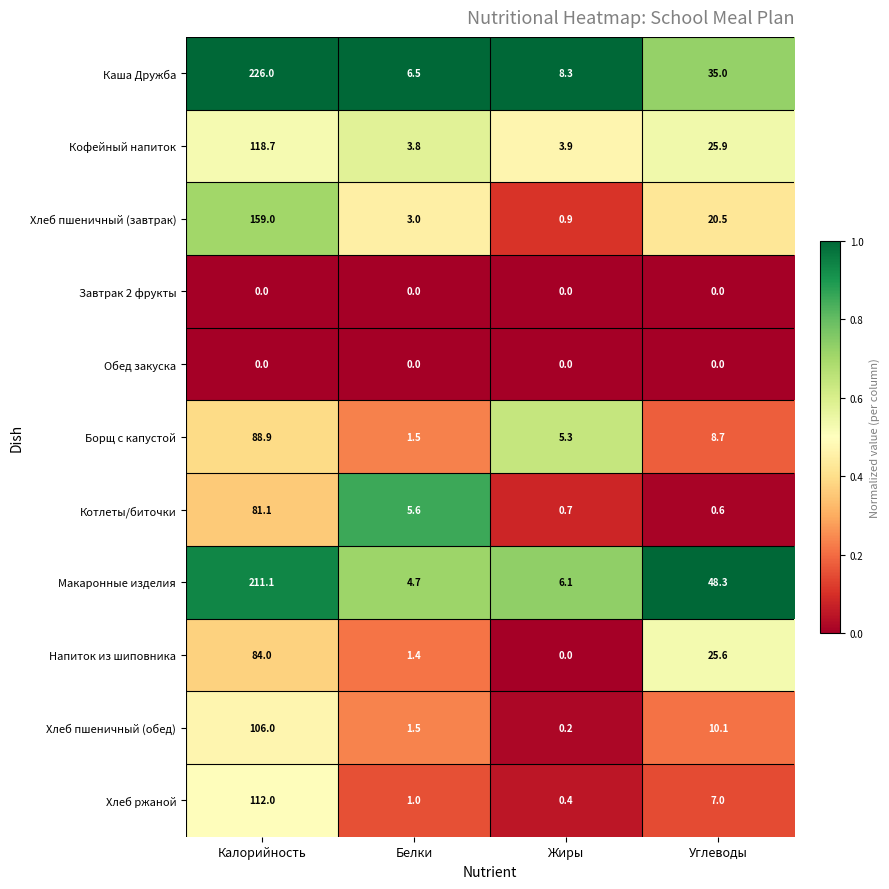

What is the maximum value for Макаронные изделия?

211.1